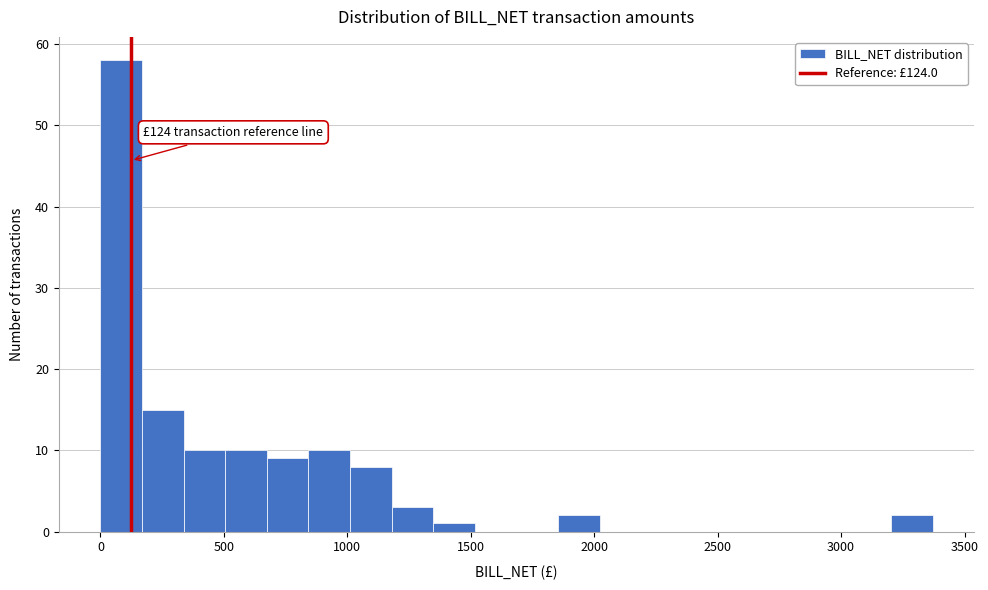

Read against the x-axis, roughly where is the centre of the tallest bar?

100